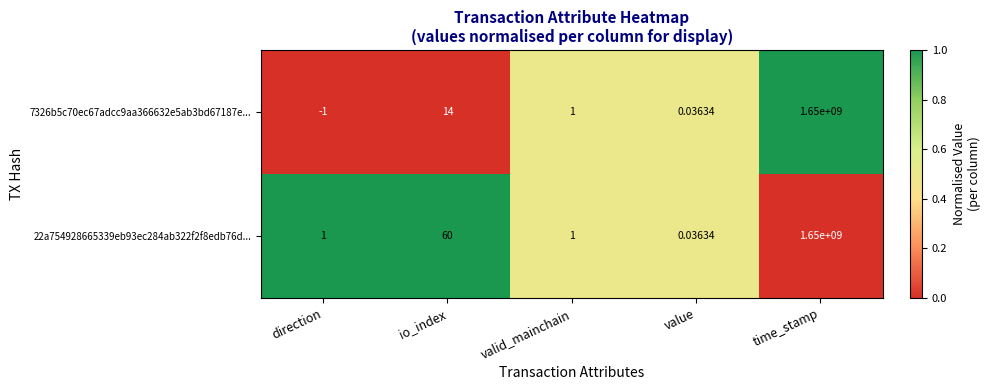

At which category is the sum across all series the highest?

time_stamp